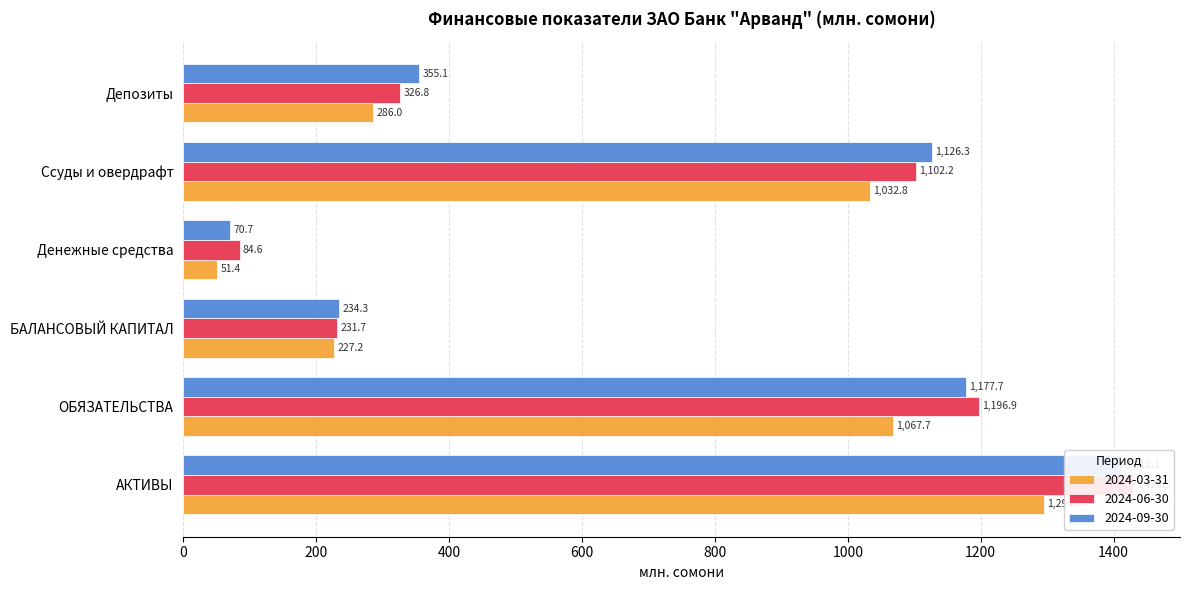

Where does the 2024-09-30 series first go above 1126?

АКТИВЫ